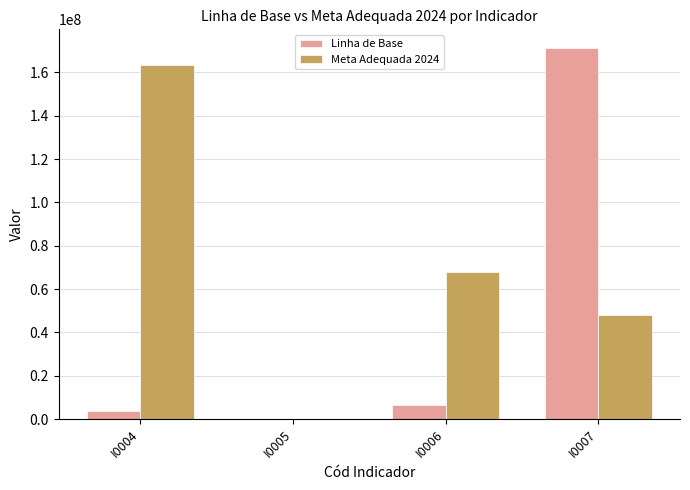

How many groups of bars are there?

4